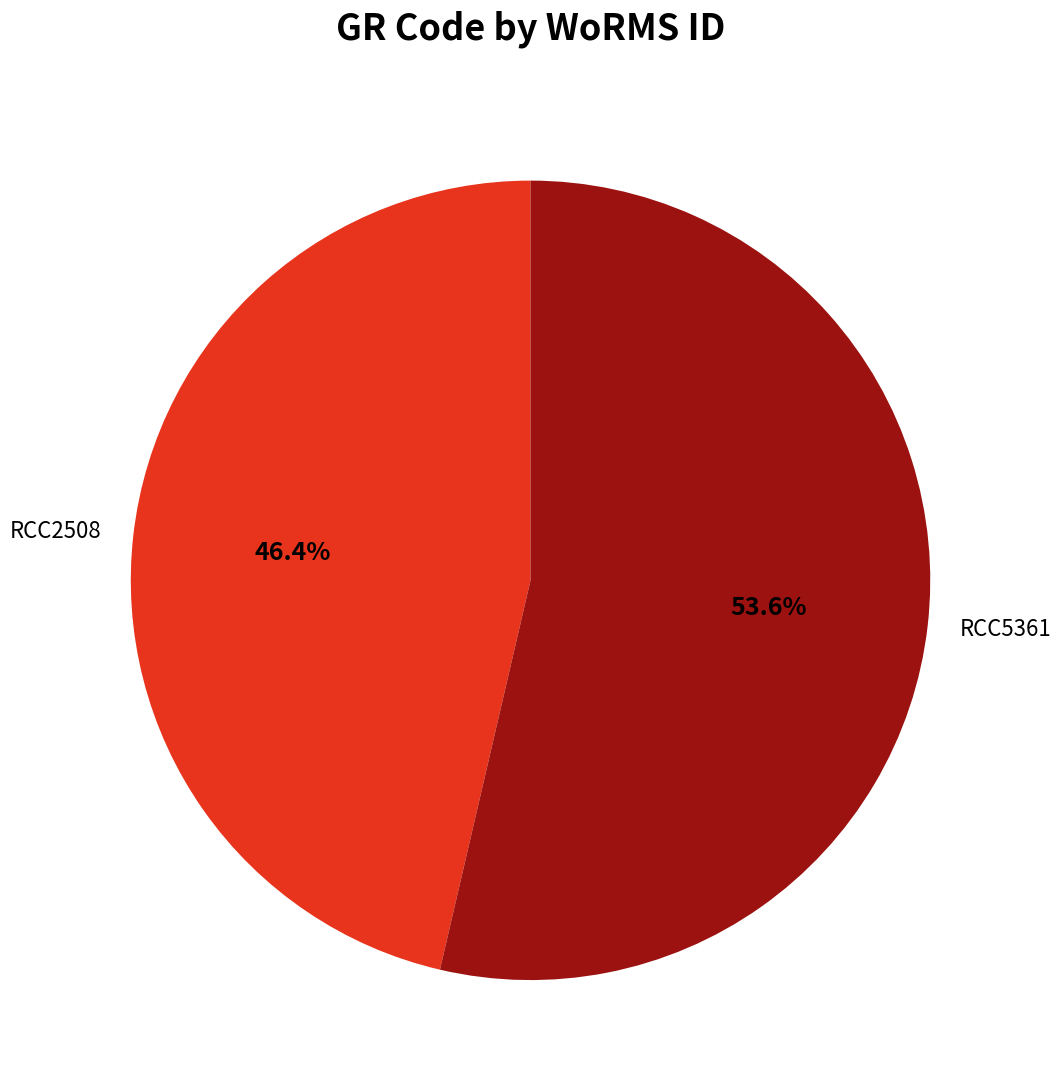

To the nearest percent, what is the difference between the largest and smallest slice percentages?

7%